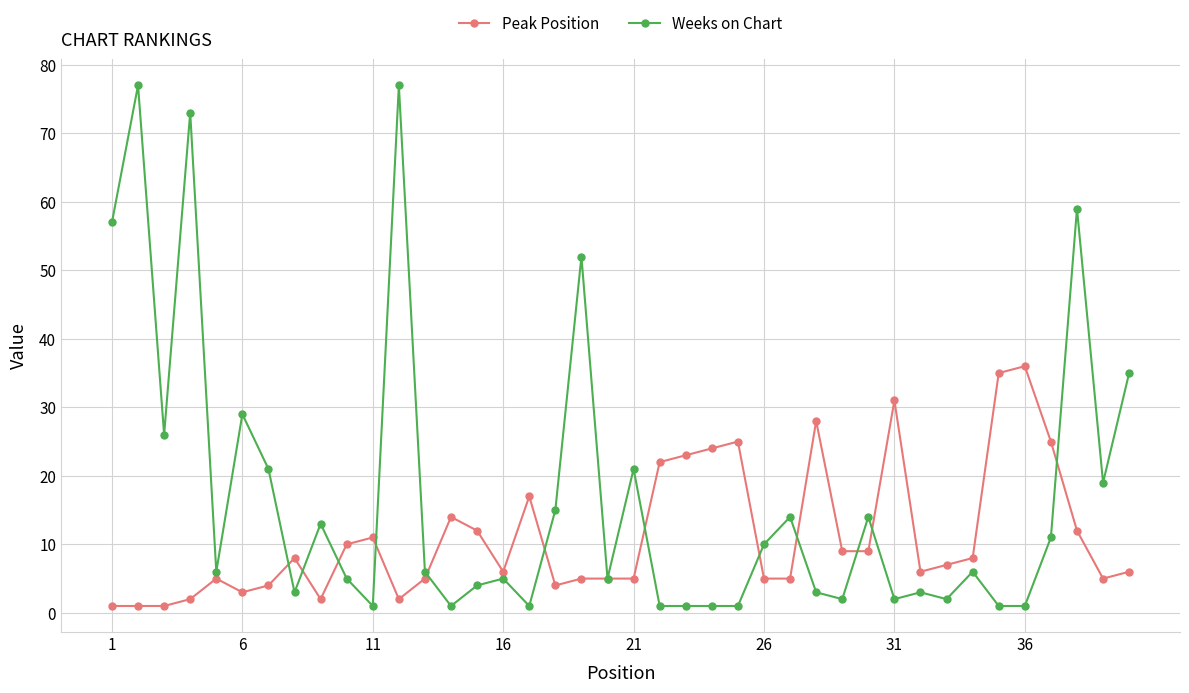

What is the value of the Weeks on Chart point at the 20th from the left?

5